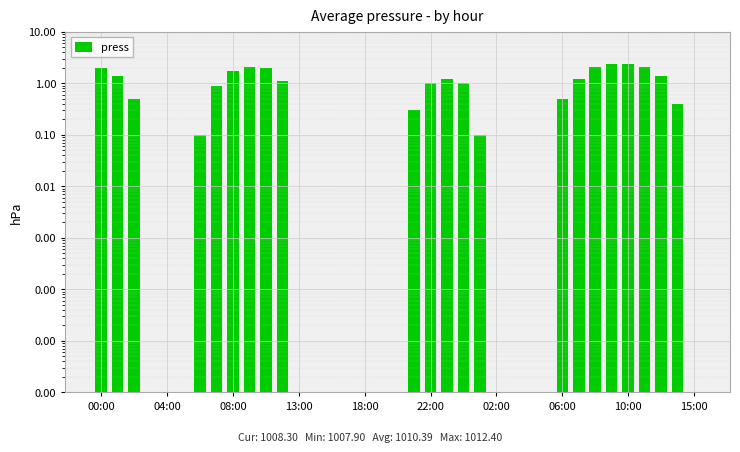

What is the value of the 8th bar from the left?

0.9